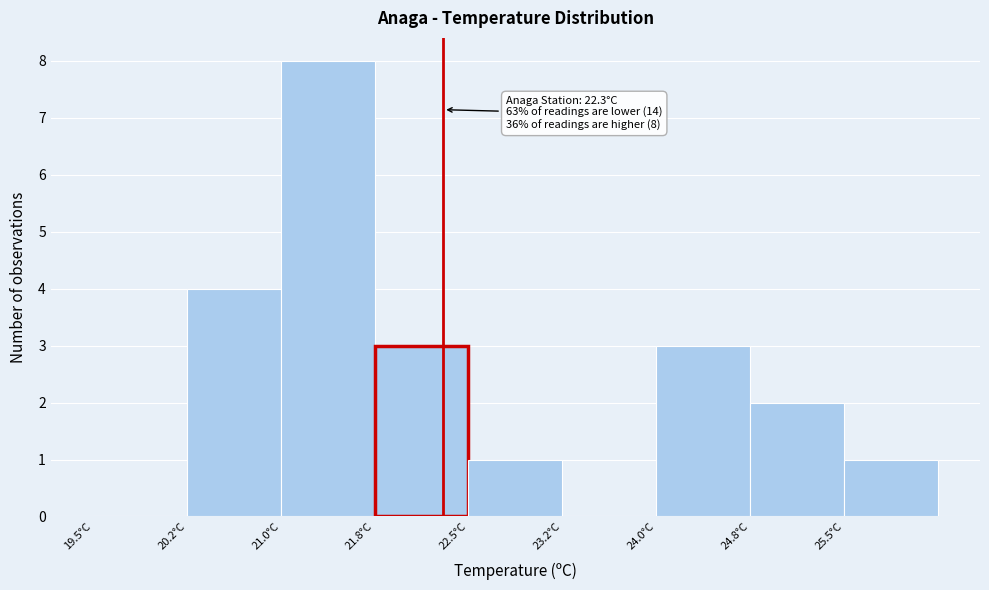

Over which range of the x-axis is the bar tallest?

21.00 to 21.75